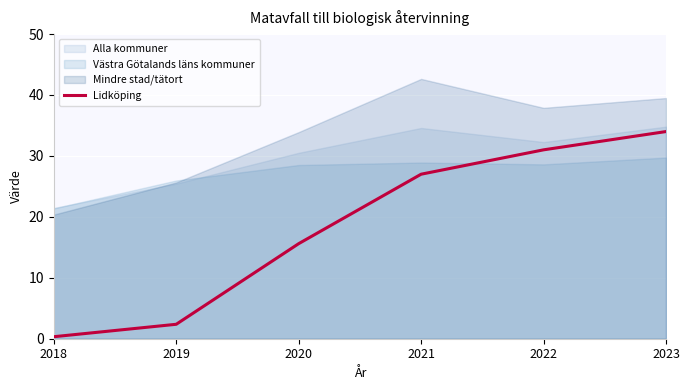

The value at 2020 is 10.8. True or false?

False